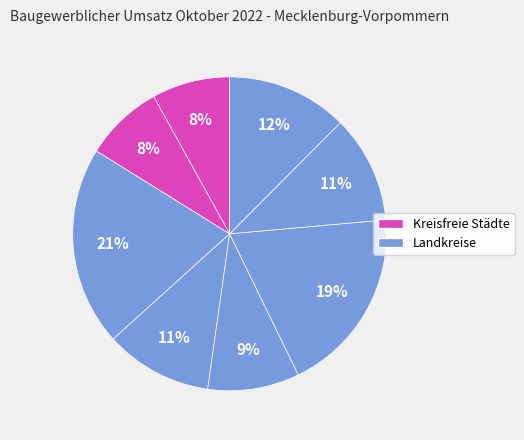

Count the number of slices in the pie.

8